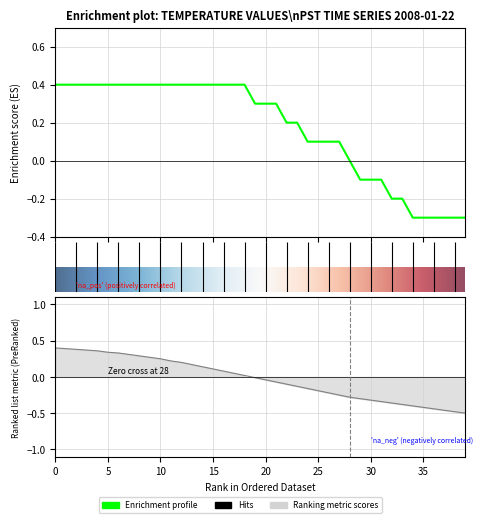

Is the value of Enrichment profile at 32 greater than the value of Ranking metric scores at 30?

Yes